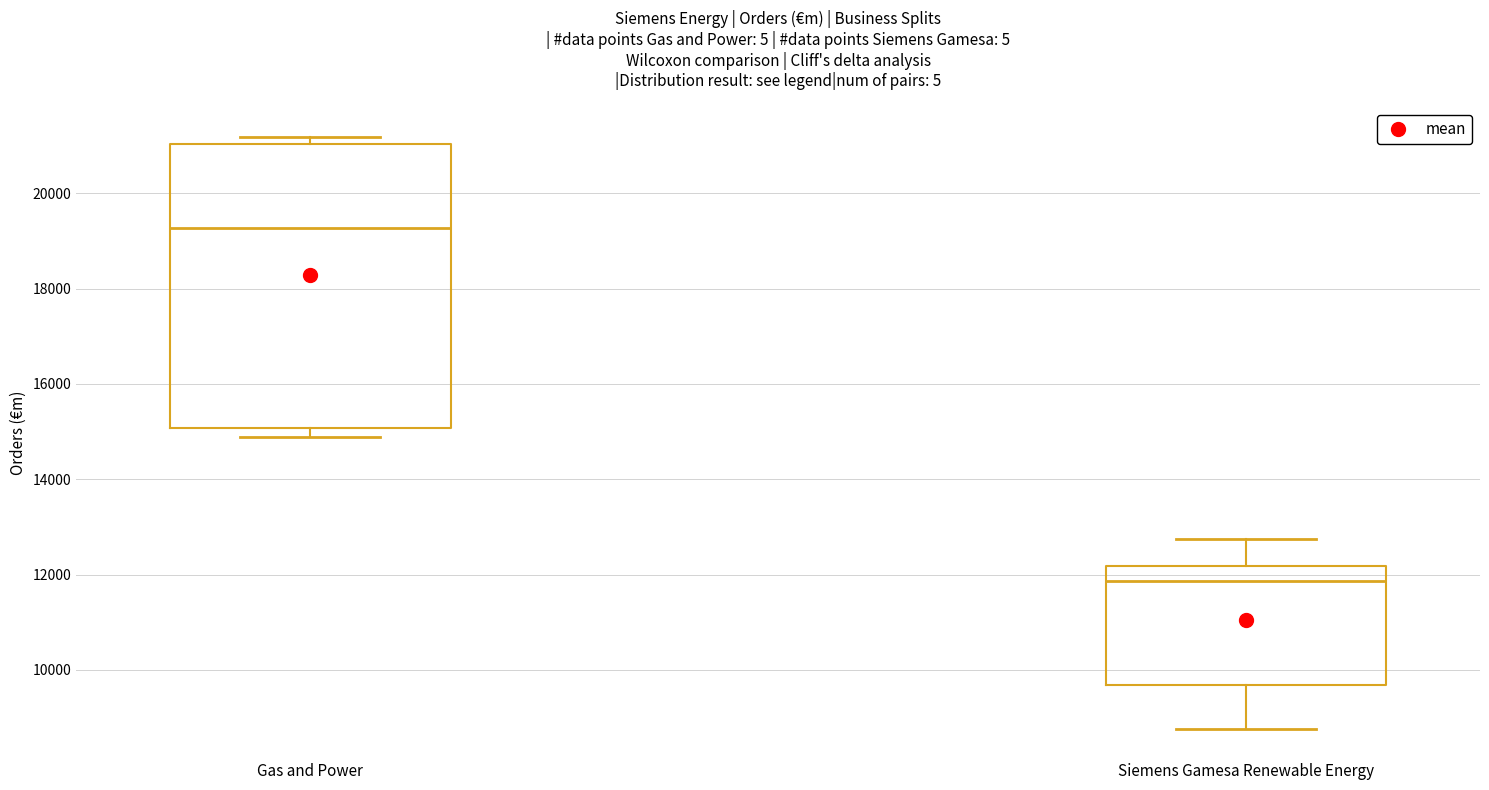

Reading left to right, read every box against the y-axis: the position of its median line, the range the box covers, and the ends of its whiskers. The values are not printed on the chart, so give them approximately, as read against the axis.

Gas and Power: median 19200, box 15000 to 21000, whiskers 14800 to 21200
Siemens Gamesa Renewable Energy: median 11800, box 9600 to 12200, whiskers 8800 to 12800